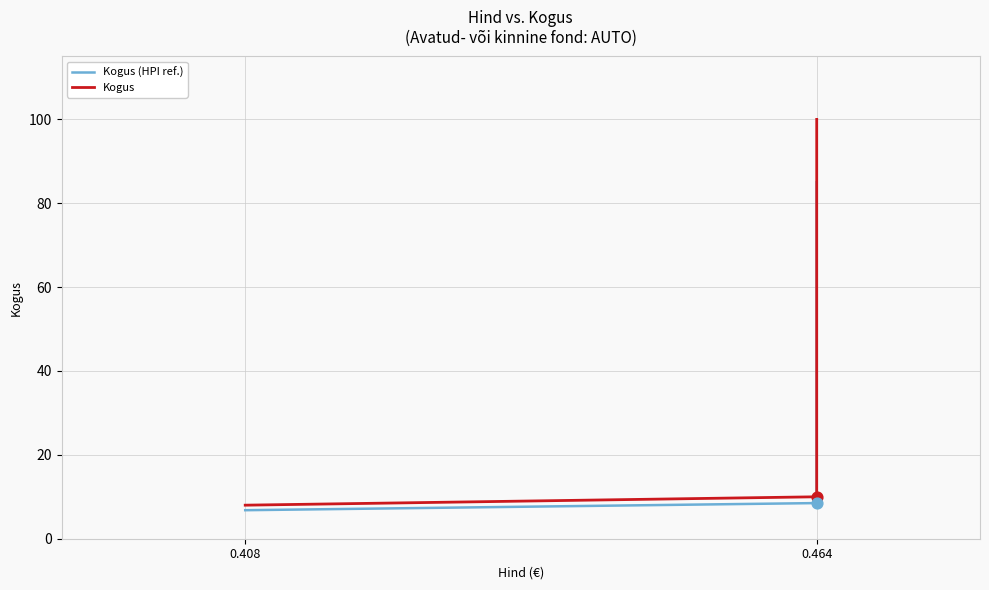

Which series reaches the minimum Y coordinate?

Kogus (HPI ref.)